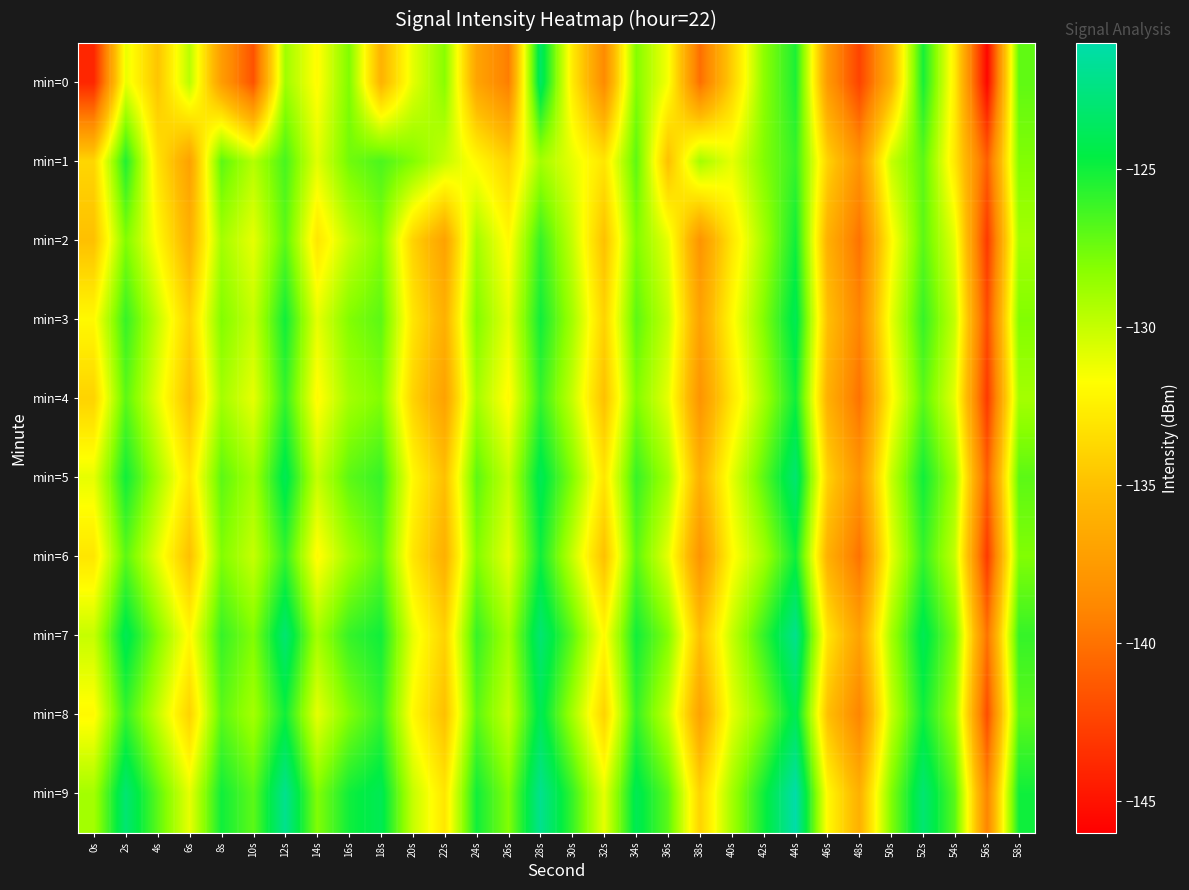

Reading right to left, transcribe all the data shown in this chart.

min=0: 58s=-127.1	56s=-145.7	54s=-132.8	52s=-125.2	50s=-135.9	48s=-142.5	46s=-137.6	44s=-125.3	42s=-128.3	40s=-134.2	38s=-140.2	36s=-131.5	34s=-128.0	32s=-138.6	30s=-132.7	28s=-123.5	26s=-139.4	24s=-136.9	22s=-128.2	20s=-130.9	18s=-135.8	16s=-127.9	14s=-131.9	12s=-128.9	10s=-141.7	8s=-137.4	6s=-129.6	4s=-134.8	2s=-131.1	0s=-144.0
min=1: 58s=-128.0	56s=-141.0	54s=-133.0	52s=-127.0	50s=-130.0	48s=-138.0	46s=-134.0	44s=-126.0	42s=-128.0	40s=-131.0	38s=-129.0	36s=-135.0	34s=-127.0	32s=-133.0	30s=-131.0	28s=-129.0	26s=-134.0	24s=-132.0	22s=-130.0	20s=-128.0	18s=-126.6	16s=-127.6	14s=-130.9	12s=-126.5	10s=-129.5	8s=-127.0	6s=-137.0	4s=-133.1	2s=-125.4	0s=-133.8
min=2: 58s=-129.0	56s=-143.0	54s=-131.0	52s=-127.0	50s=-132.0	48s=-140.0	46s=-136.0	44s=-125.0	42s=-129.0	40s=-133.0	38s=-138.0	36s=-131.0	34s=-128.0	32s=-135.0	30s=-130.0	28s=-126.0	26s=-132.0	24s=-129.0	22s=-137.0	20s=-134.0	18s=-128.0	16s=-130.0	14s=-133.0	12s=-127.0	10s=-131.0	8s=-129.0	6s=-136.0	4s=-132.0	2s=-128.0	0s=-135.0
min=3: 58s=-128.0	56s=-142.0	54s=-130.0	52s=-126.0	50s=-131.0	48s=-139.0	46s=-135.0	44s=-124.0	42s=-128.0	40s=-132.0	38s=-137.0	36s=-130.0	34s=-127.0	32s=-134.0	30s=-129.0	28s=-125.0	26s=-131.0	24s=-128.0	22s=-136.0	20s=-133.0	18s=-127.0	16s=-128.0	14s=-131.0	12s=-125.0	10s=-130.0	8s=-128.0	6s=-134.0	4s=-130.0	2s=-126.0	0s=-132.0
min=4: 58s=-129.0	56s=-143.0	54s=-131.0	52s=-127.0	50s=-132.0	48s=-140.0	46s=-136.0	44s=-125.0	42s=-129.0	40s=-133.0	38s=-138.0	36s=-131.0	34s=-128.0	32s=-135.0	30s=-130.0	28s=-126.0	26s=-132.0	24s=-129.0	22s=-137.0	20s=-134.0	18s=-128.0	16s=-129.0	14s=-132.0	12s=-126.0	10s=-131.0	8s=-129.0	6s=-135.0	4s=-131.0	2s=-127.0	0s=-134.0
min=5: 58s=-127.0	56s=-141.0	54s=-129.0	52s=-125.0	50s=-130.0	48s=-138.0	46s=-134.0	44s=-123.0	42s=-127.0	40s=-131.0	38s=-136.0	36s=-129.0	34s=-126.0	32s=-133.0	30s=-128.0	28s=-124.0	26s=-130.0	24s=-127.0	22s=-135.0	20s=-132.0	18s=-126.0	16s=-127.0	14s=-130.0	12s=-124.0	10s=-129.0	8s=-127.0	6s=-133.0	4s=-129.0	2s=-125.0	0s=-131.0
min=6: 58s=-128.0	56s=-143.0	54s=-130.0	52s=-126.0	50s=-131.0	48s=-140.0	46s=-136.0	44s=-125.0	42s=-129.0	40s=-132.0	38s=-138.0	36s=-131.0	34s=-127.0	32s=-135.0	30s=-130.0	28s=-125.0	26s=-131.0	24s=-128.0	22s=-136.0	20s=-133.0	18s=-127.0	16s=-129.0	14s=-132.0	12s=-126.0	10s=-130.0	8s=-128.0	6s=-135.0	4s=-131.0	2s=-127.0	0s=-133.0
min=7: 58s=-126.0	56s=-140.0	54s=-128.0	52s=-124.0	50s=-129.0	48s=-137.0	46s=-133.0	44s=-122.0	42s=-126.0	40s=-130.0	38s=-135.0	36s=-128.0	34s=-125.0	32s=-132.0	30s=-127.0	28s=-123.0	26s=-129.0	24s=-126.0	22s=-134.0	20s=-131.0	18s=-125.0	16s=-126.0	14s=-129.0	12s=-123.0	10s=-128.0	8s=-126.0	6s=-132.0	4s=-128.0	2s=-124.0	0s=-130.0
min=8: 58s=-127.0	56s=-142.0	54s=-129.0	52s=-125.0	50s=-130.0	48s=-139.0	46s=-135.0	44s=-124.0	42s=-128.0	40s=-131.0	38s=-137.0	36s=-130.0	34s=-126.0	32s=-134.0	30s=-129.0	28s=-124.0	26s=-130.0	24s=-127.0	22s=-135.0	20s=-132.0	18s=-126.0	16s=-128.0	14s=-131.0	12s=-125.0	10s=-129.0	8s=-127.0	6s=-134.0	4s=-130.0	2s=-126.0	0s=-132.0
min=9: 58s=-125.0	56s=-139.0	54s=-127.0	52s=-123.0	50s=-128.0	48s=-136.0	46s=-132.0	44s=-121.0	42s=-125.0	40s=-129.0	38s=-134.0	36s=-127.0	34s=-124.0	32s=-131.0	30s=-126.0	28s=-122.0	26s=-128.0	24s=-125.0	22s=-133.0	20s=-130.0	18s=-124.0	16s=-125.0	14s=-128.0	12s=-122.0	10s=-127.0	8s=-125.0	6s=-131.0	4s=-127.0	2s=-123.0	0s=-129.0